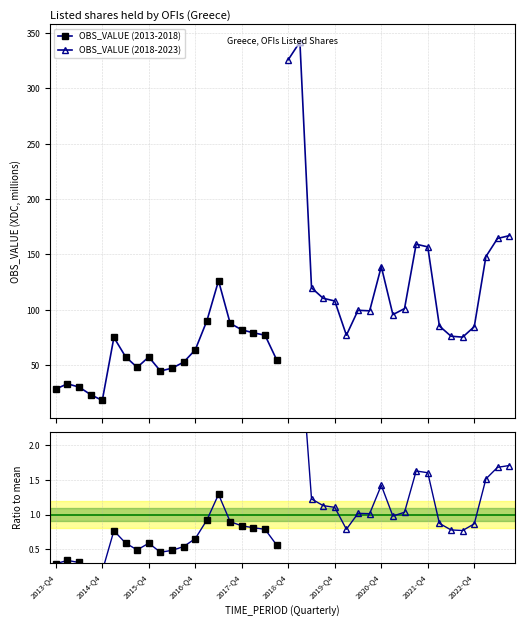

Reading left to right, list all the values displayed in this chart.

OBS_VALUE (2013-2018): 28.3	32.9	30.1	23.2	17.9	74.9	57.5	47.8	57.3	44.5	47.1	52.5	63.7	90.0	126.2	87.7	81.8	79.1	76.9	54.7
OBS_VALUE (2018-2023): 326.1	342.1	119.8	110.3	107.8	76.9	99.4	99.0	139.0	95.5	101.0	159.2	156.8	85.2	76.0	75.2	84.7	148.0	164.4	166.9
Ratio (2013-2018): 0.3	0.3	0.3	0.2	0.2	0.8	0.6	0.5	0.6	0.5	0.5	0.5	0.7	0.9	1.3	0.9	0.8	0.8	0.8	0.6
Ratio (2018-2023): 3.3	3.5	1.2	1.1	1.1	0.8	1.0	1.0	1.4	1.0	1.0	1.6	1.6	0.9	0.8	0.8	0.9	1.5	1.7	1.7